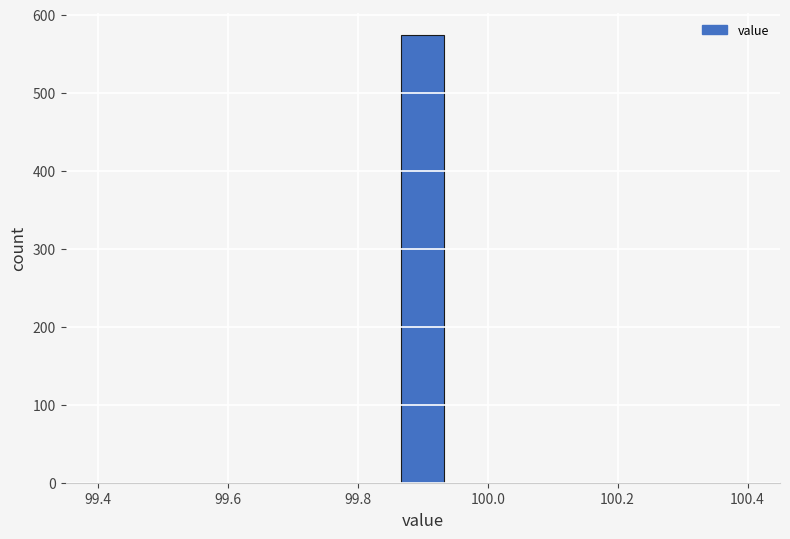

Read against the x-axis, roughly where is the centre of the tallest bar?

99.90